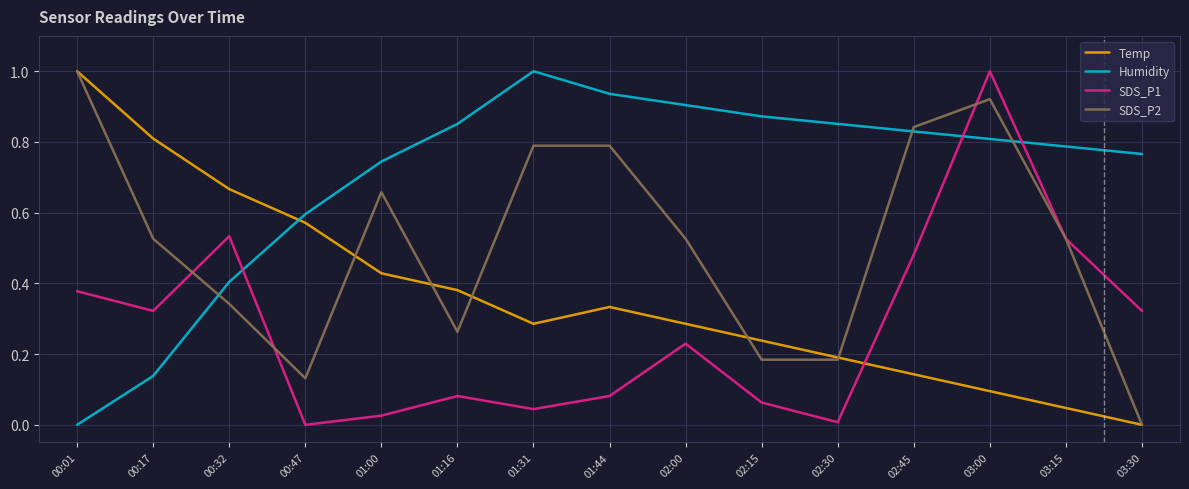

Between 01:31 and 03:30, which series saw the biggest shift?

SDS_P2